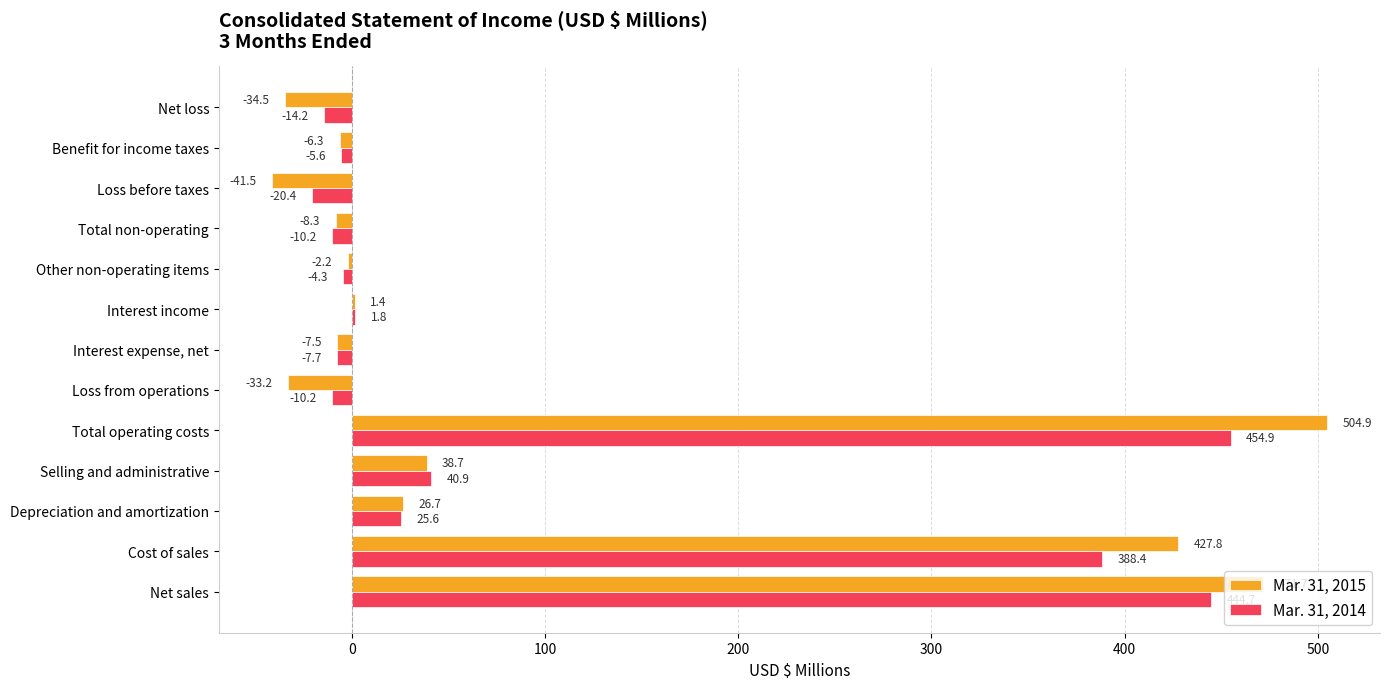

What is the maximum value shown in the chart?

504.9